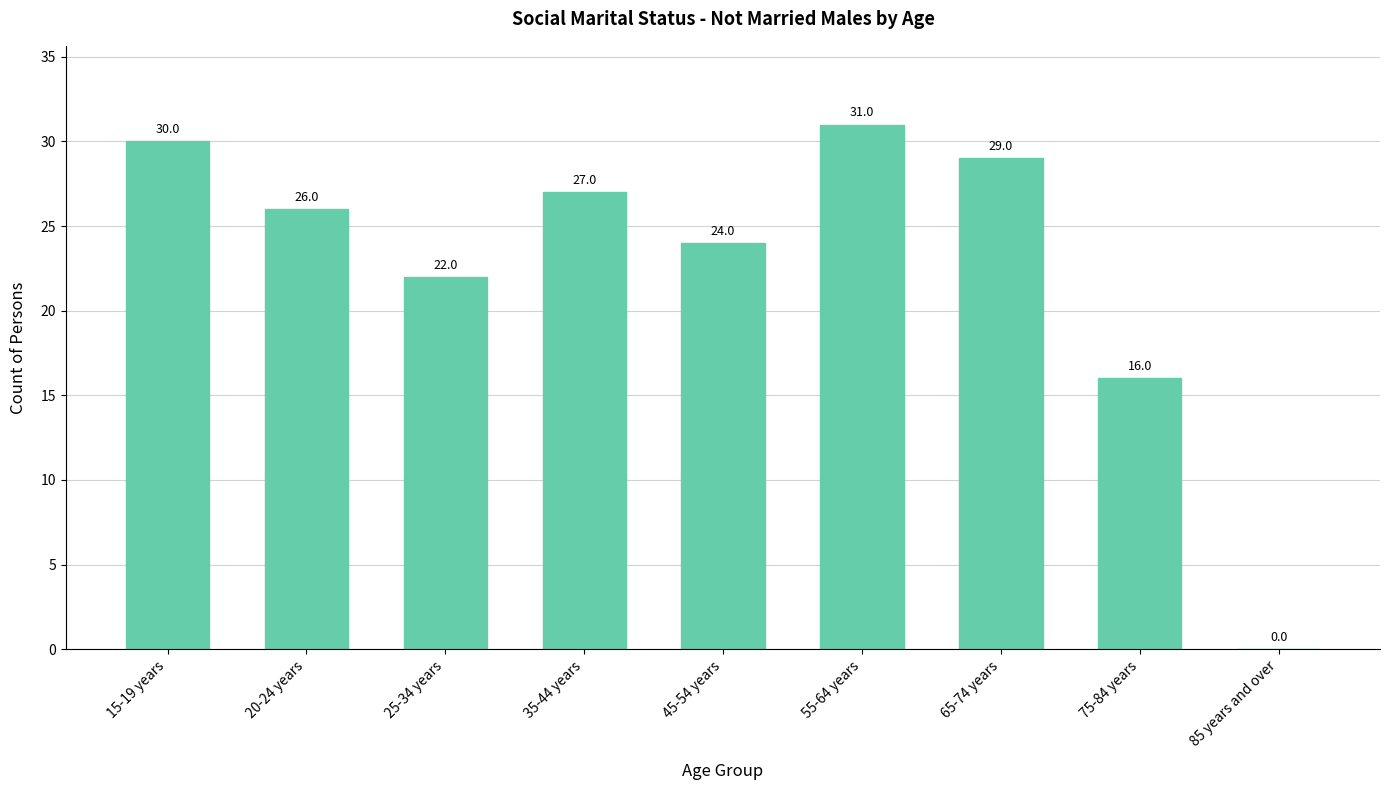

At which category does the chart reach its peak across all series?

55-64 years